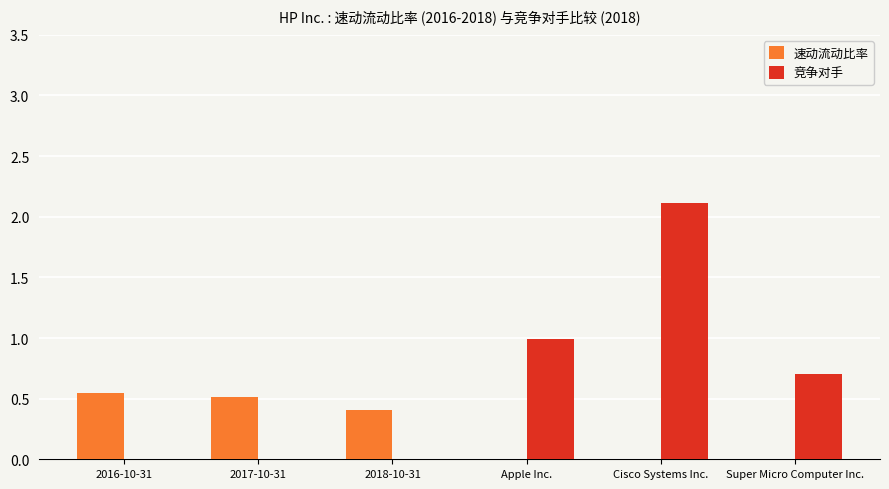

What are all the series names shown in the legend?

速动流动比率, 竞争对手